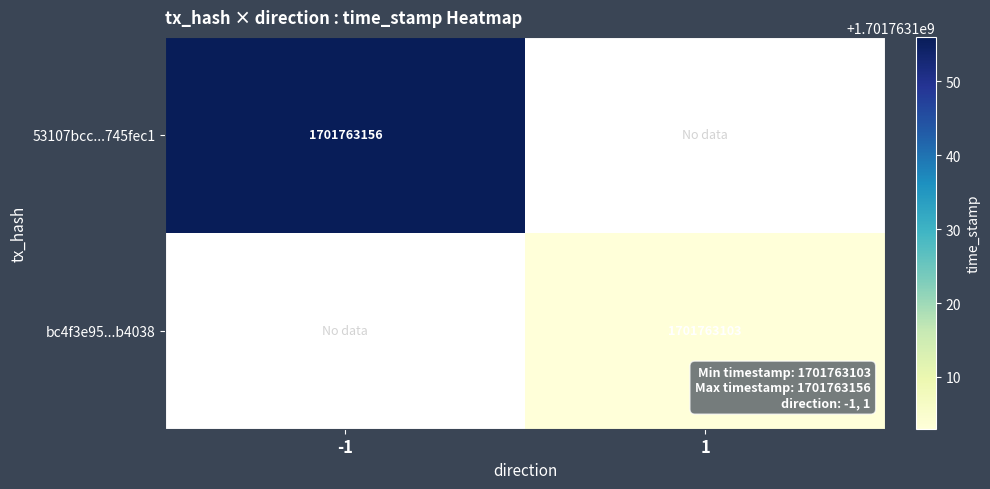

Which has a higher value, 1 or -1?

-1